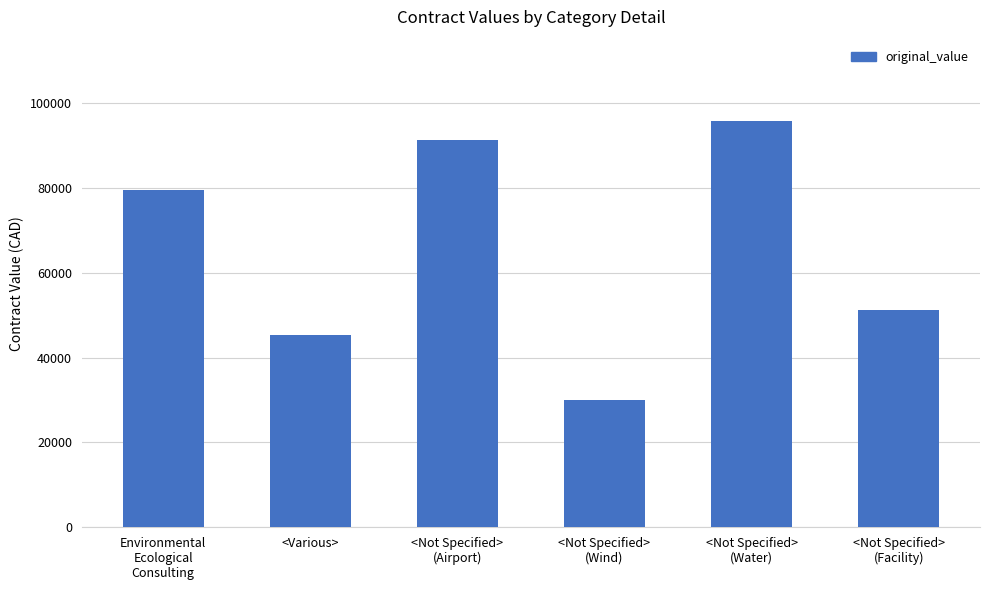

What is the difference between the maximum and minimum values?

65757.2